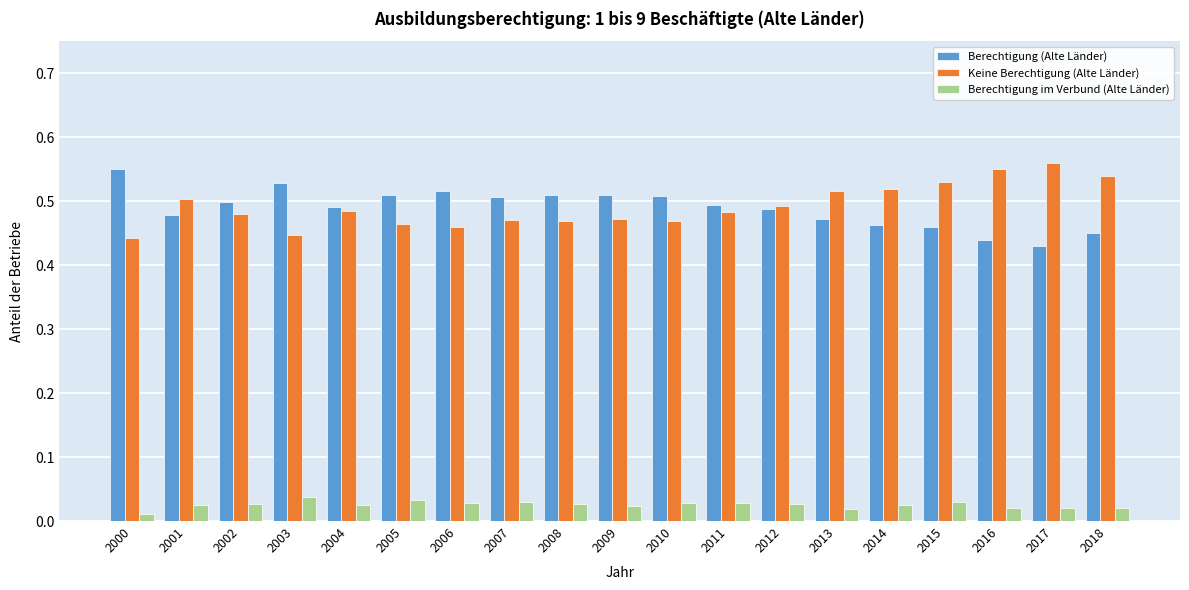

Is the value of Keine Berechtigung (Alte Länder) at 2010 greater than the value of Berechtigung im Verbund (Alte Länder) at 2010?

Yes